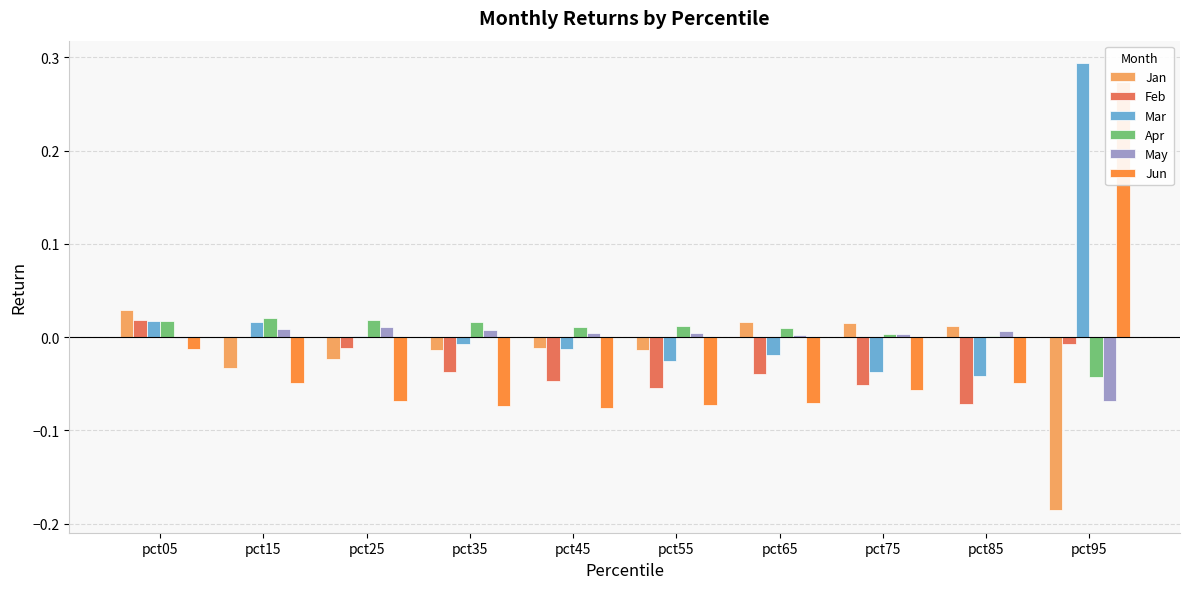

True or false: Feb has a value of -0.0 at pct75.

False